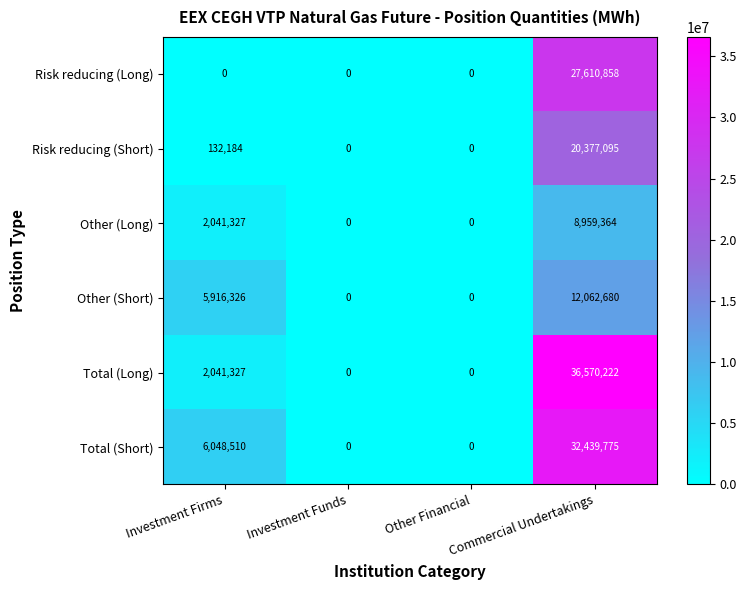

What is the difference between the maximum and minimum values in the Total (Long) series?

36570222